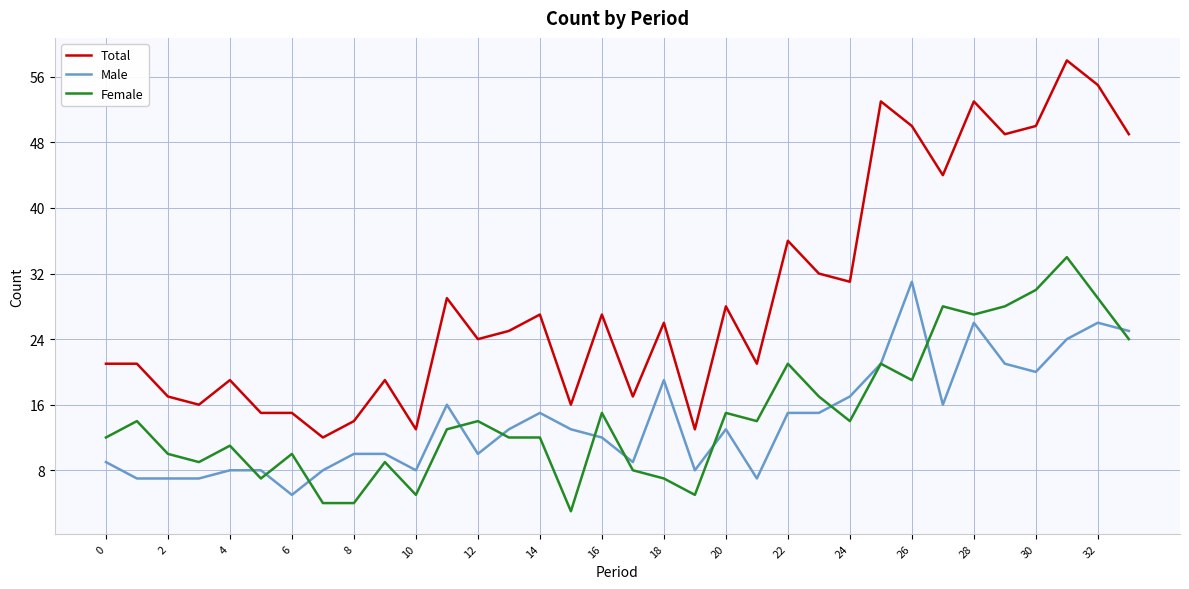

What are all the series names shown in the legend?

Total, Male, Female